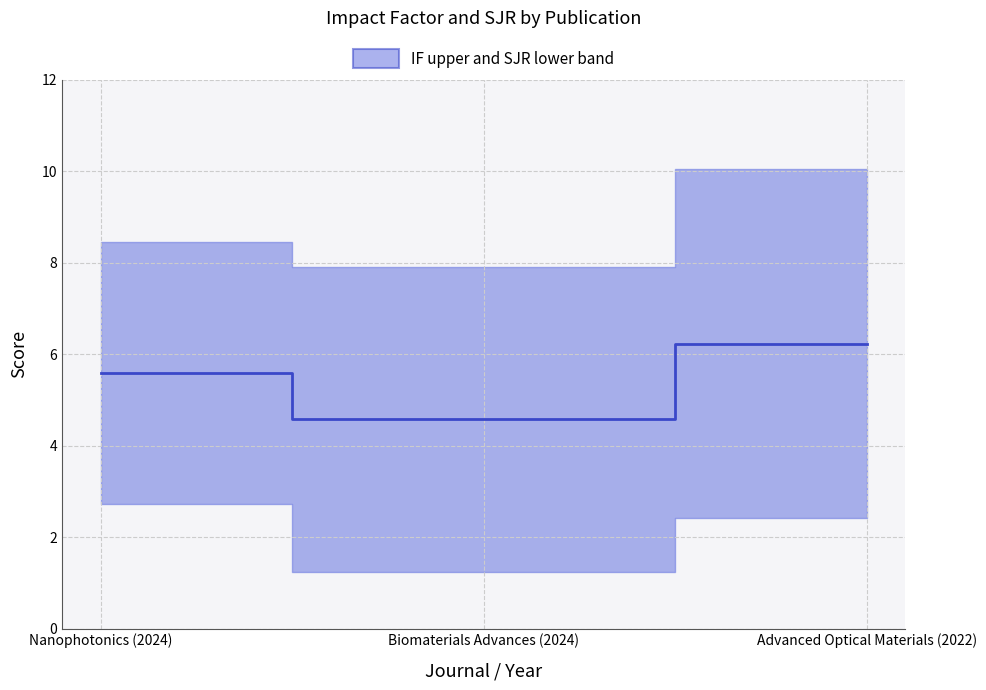

Does the chart display data point markers on the line(s)?

No